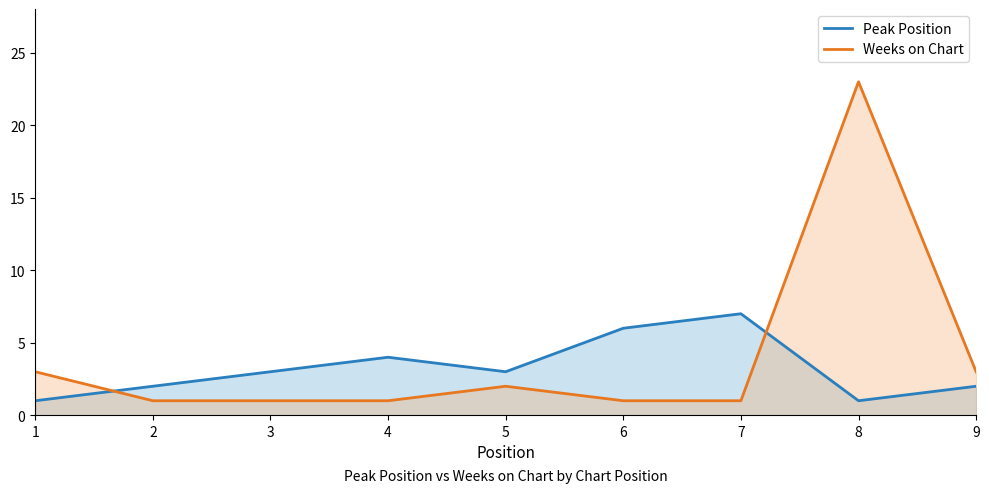

What are all the series names shown in the legend?

Peak Position, Weeks on Chart